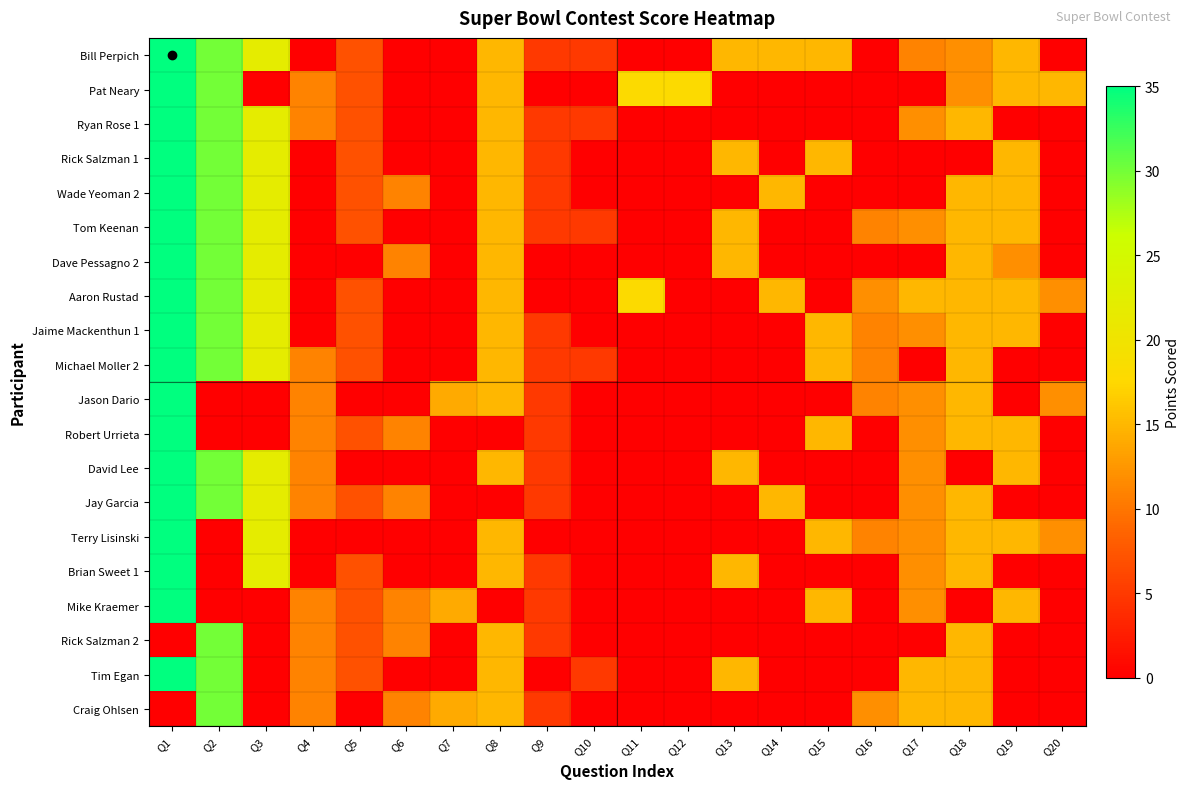

How many categories are shown in the chart?

20